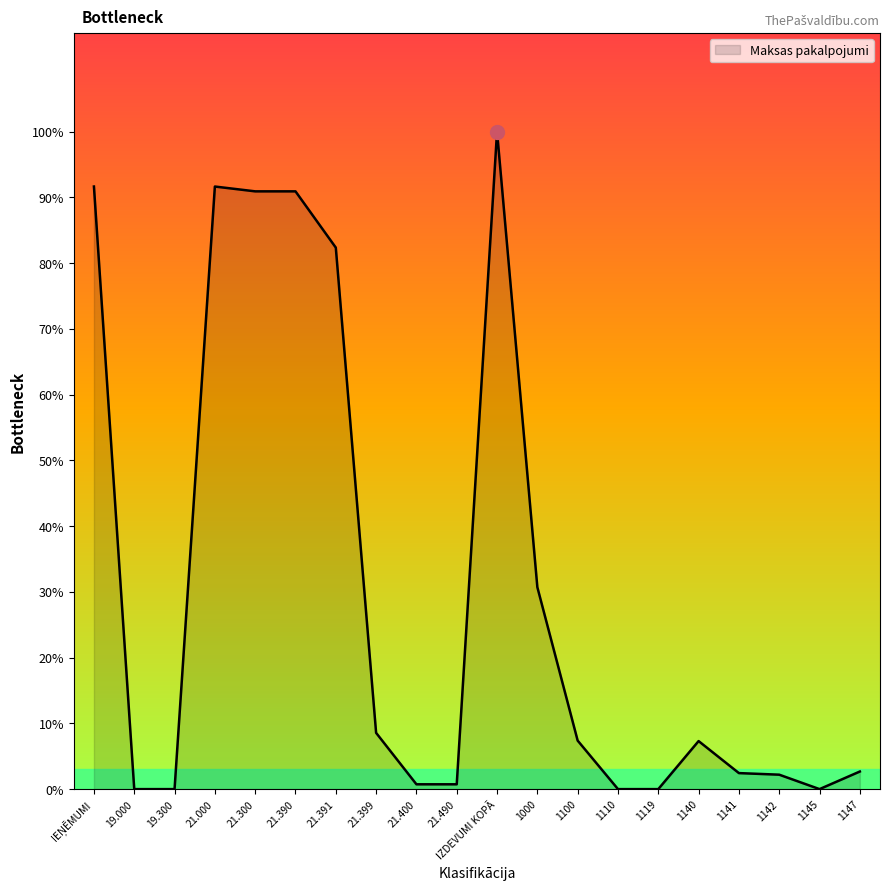

The chart shows a value of 21827 at 1100. True or false?

False